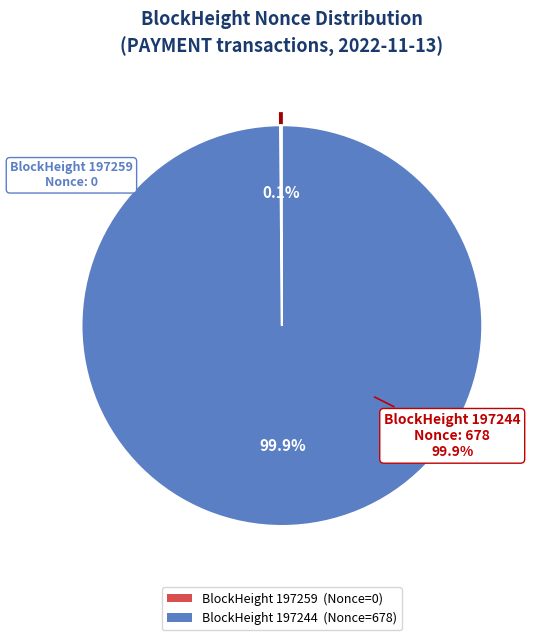

To the nearest percent, what is the difference between the 197259 and 197244 slice percentages?

100%